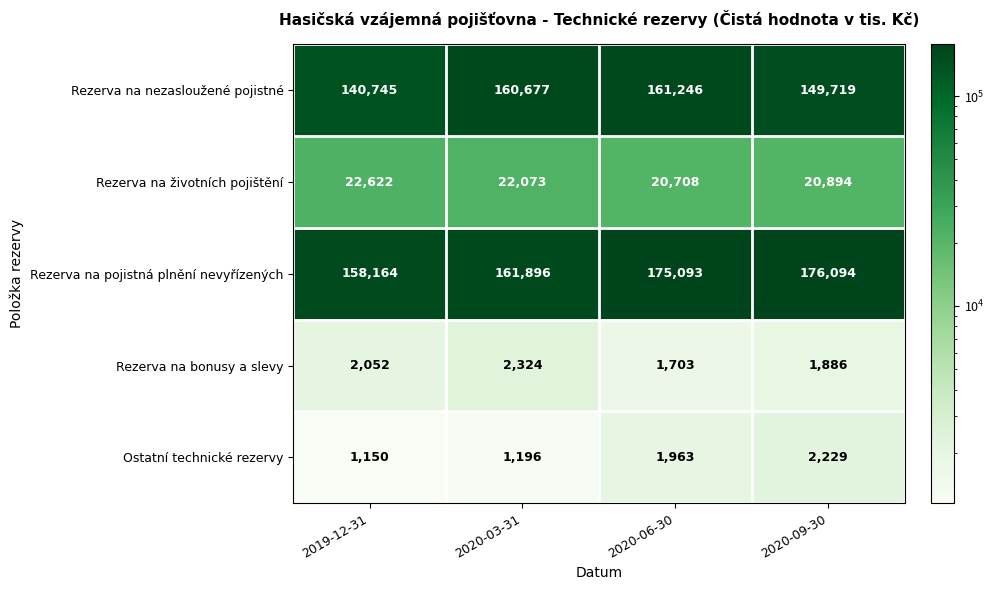

Read the Rezerva na pojistná plnění nevyřízených value at 2020-06-30, to the nearest 100.

175100